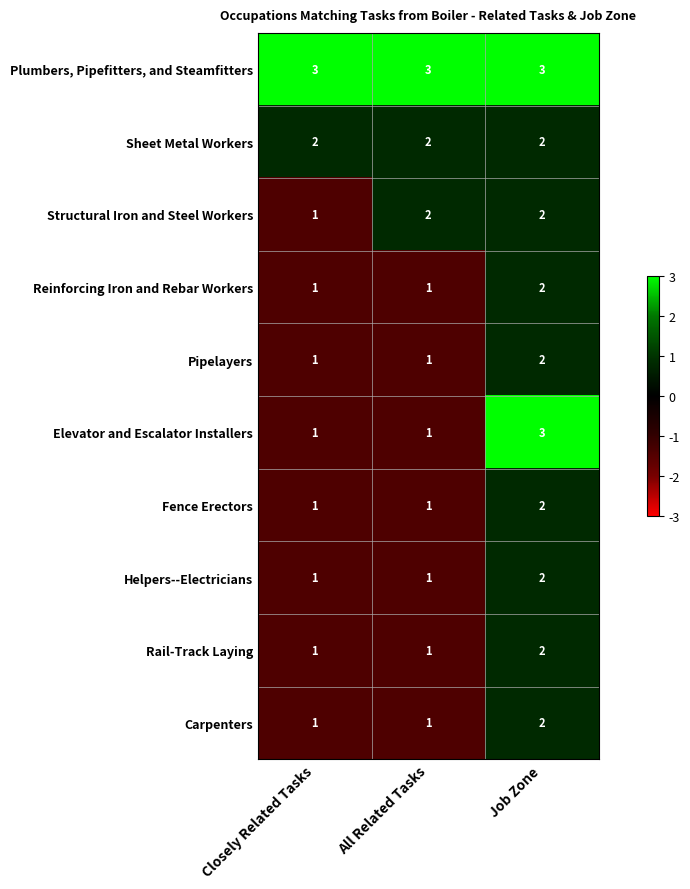

What is the greatest value displayed?

3